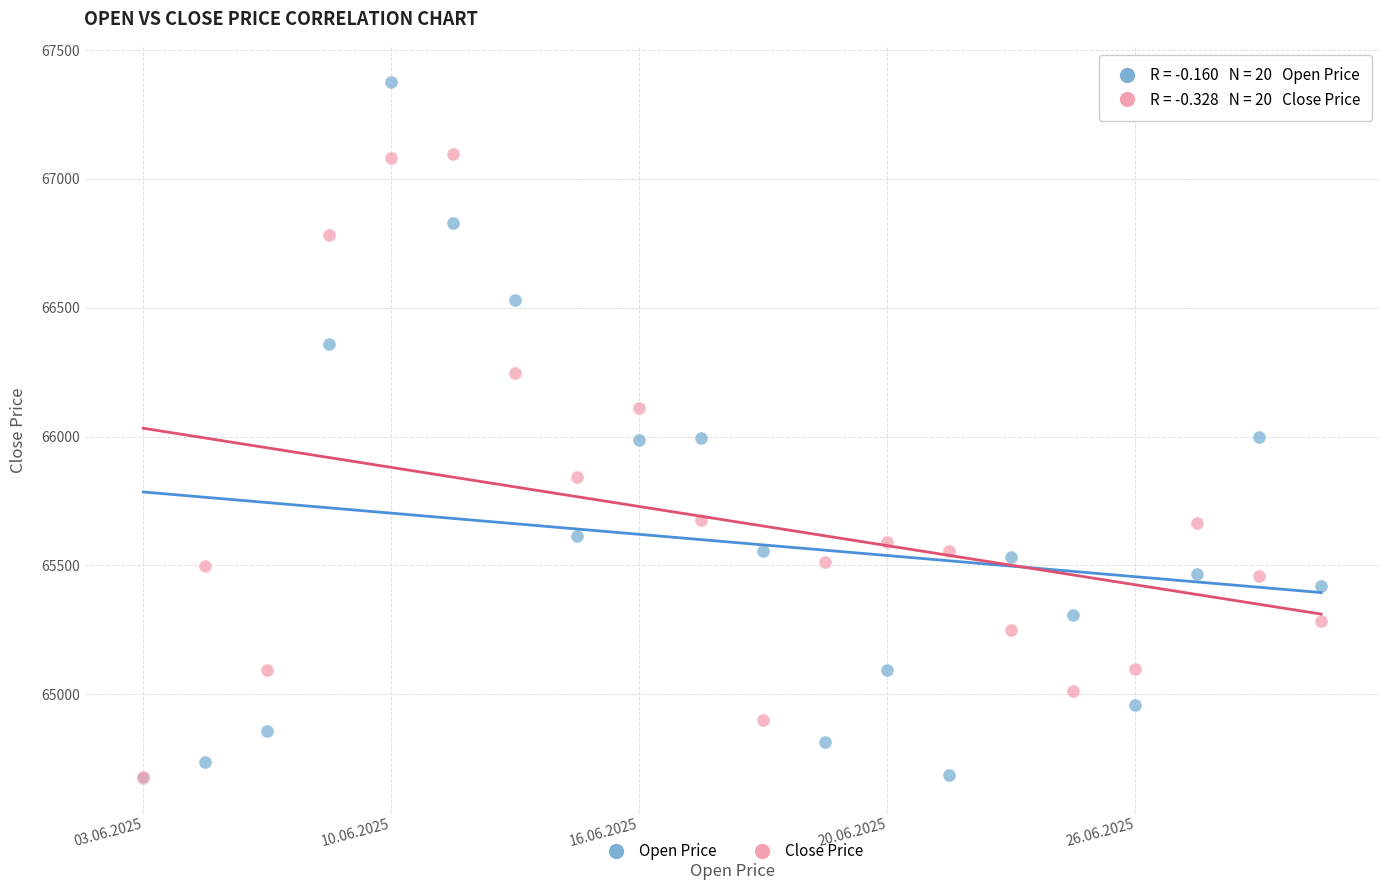

In the Close Price series, what Y value is closest to 65887?

65842